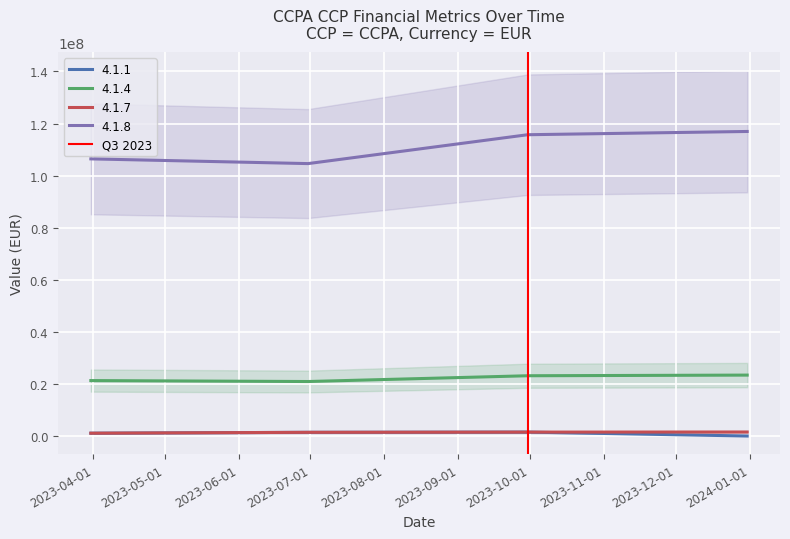

True or false: 4.1.7 and 4.1.4 intersect in this chart.

False